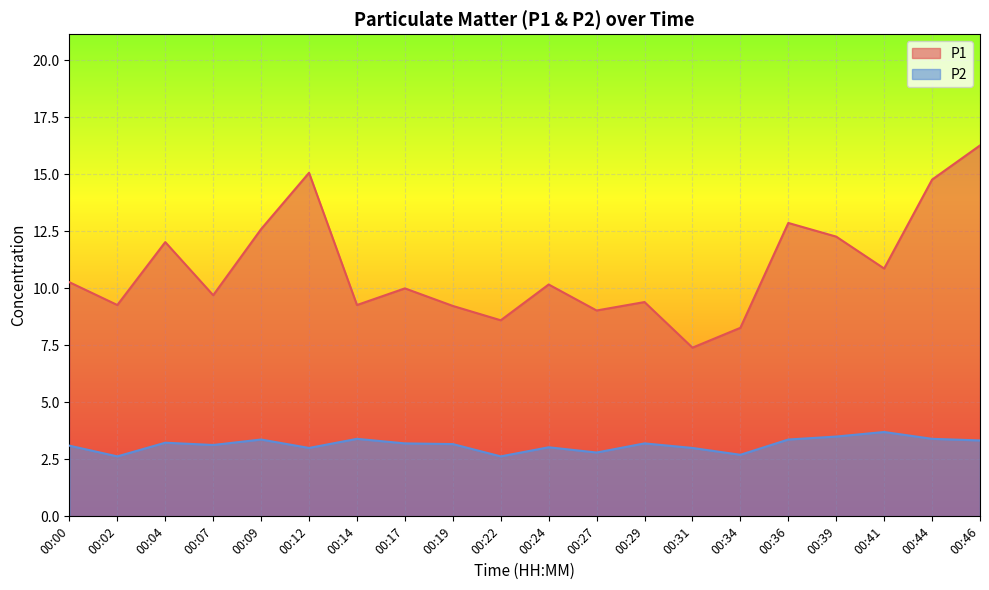

True or false: P2 has a value of 5.5 at 00:04.

False